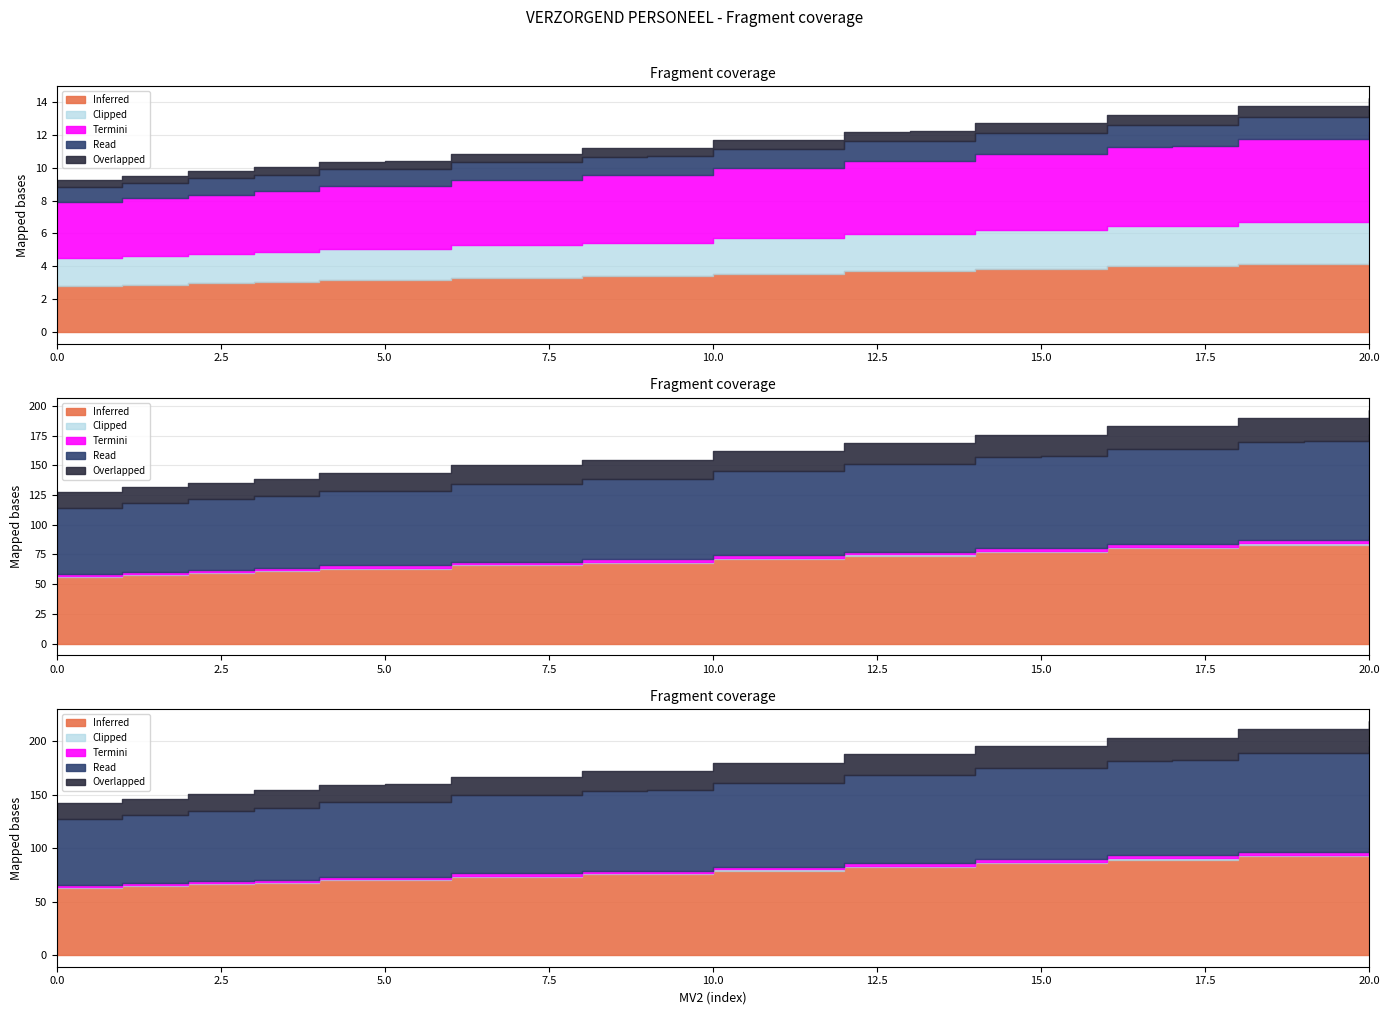

Does the chart display data point markers on the line(s)?

No